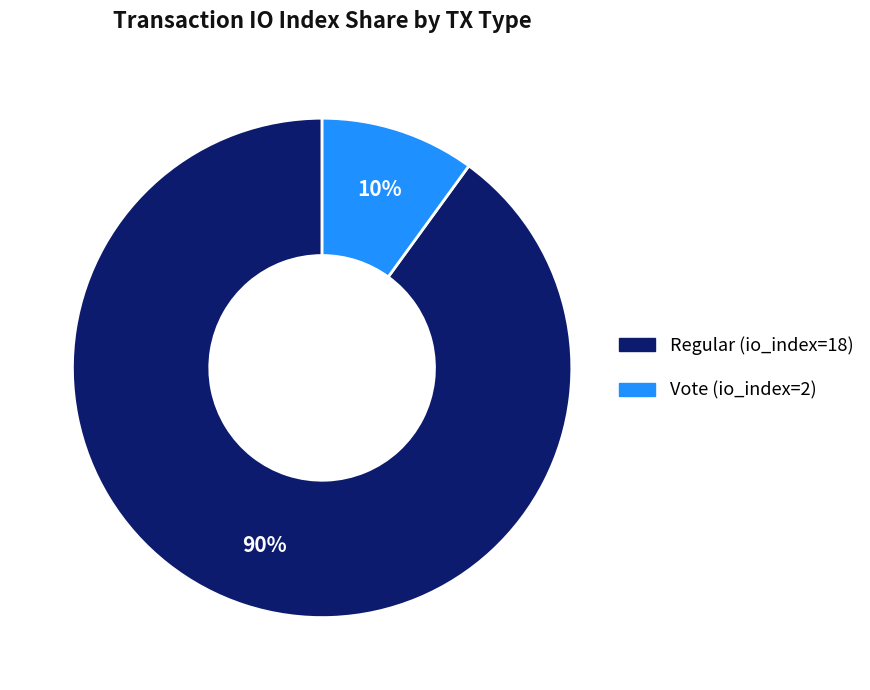

Which category has the biggest portion of the pie?

Regular (io_index=18)